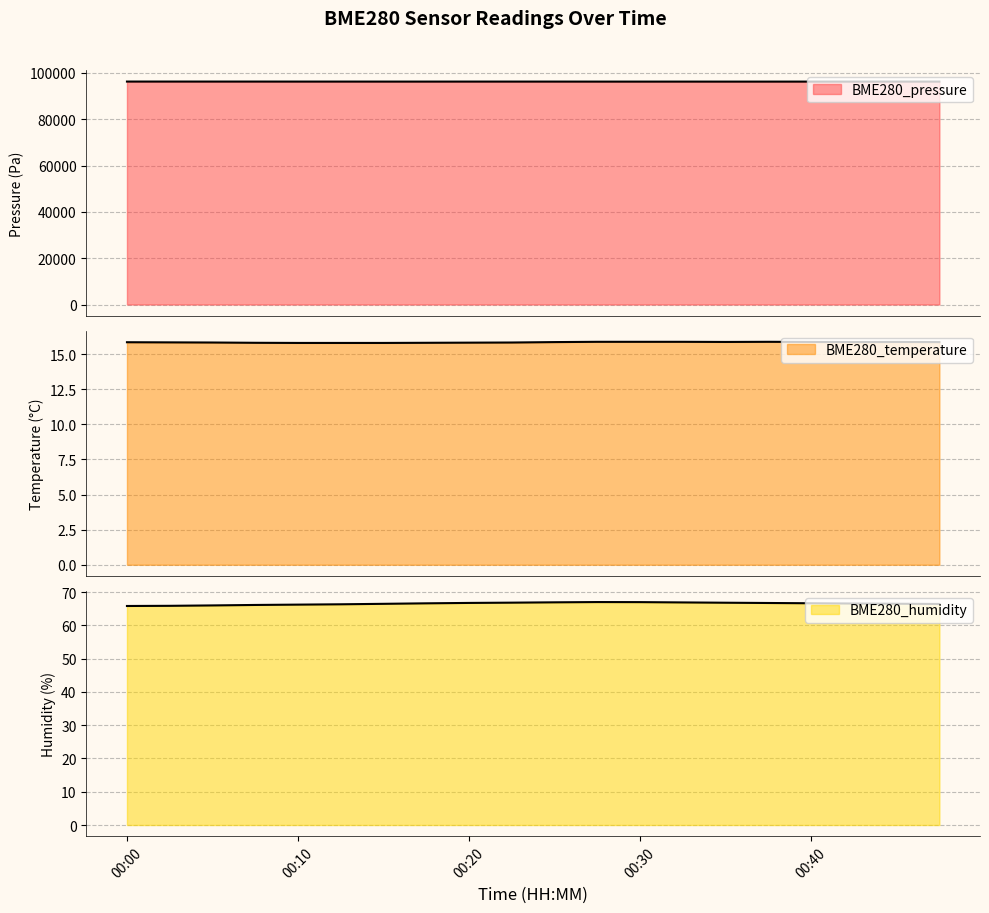

Is the value of BME280_pressure at 00:10 greater than the value of BME280_humidity at 00:13?

Yes